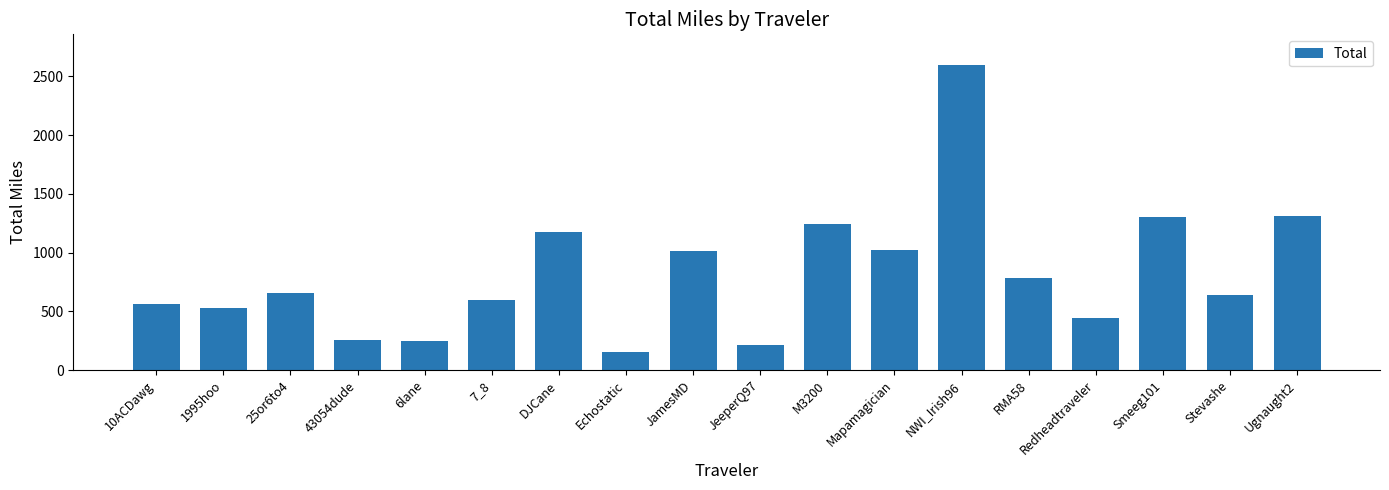

What is the label of the 2nd bar from the right?

Stevashe